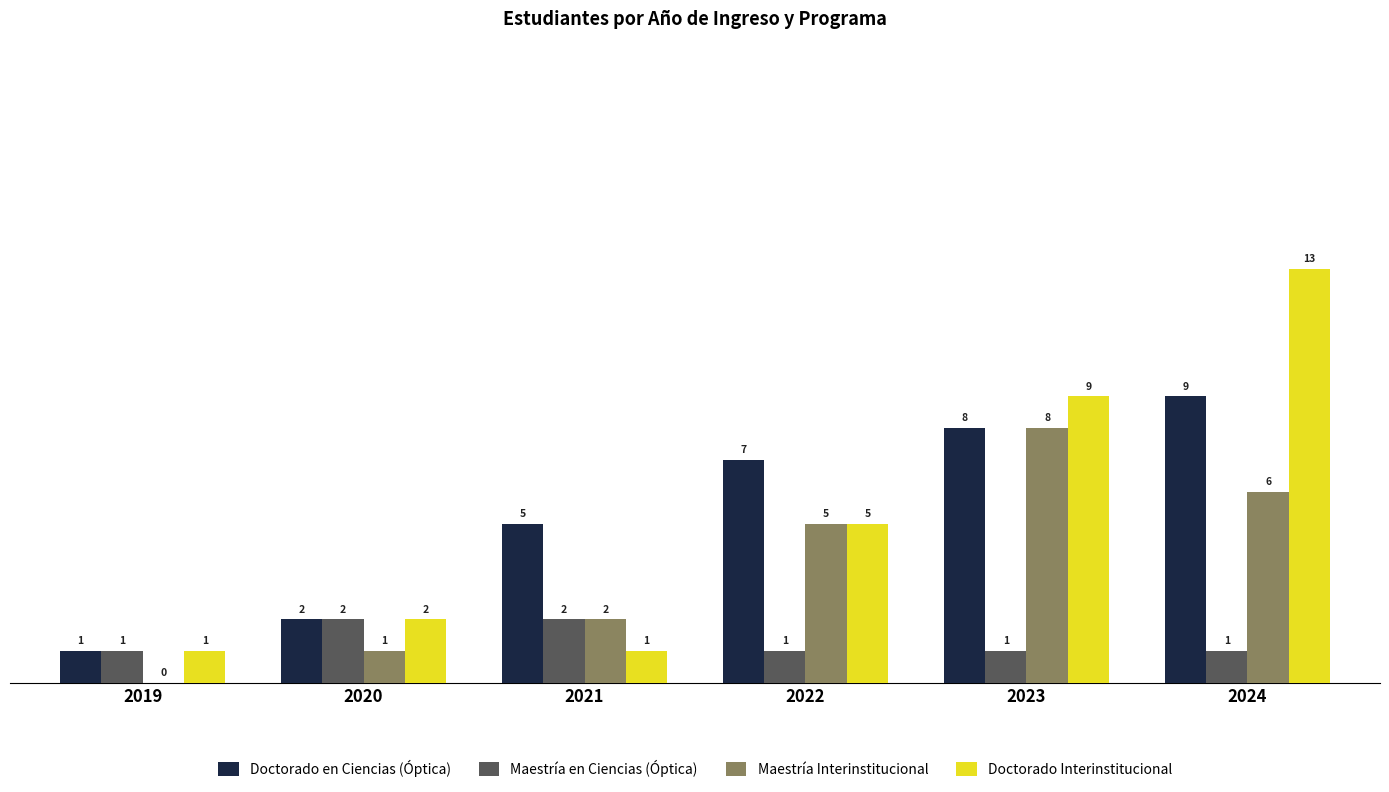

What value does the Maestría Interinstitucional series have at 2024?

6